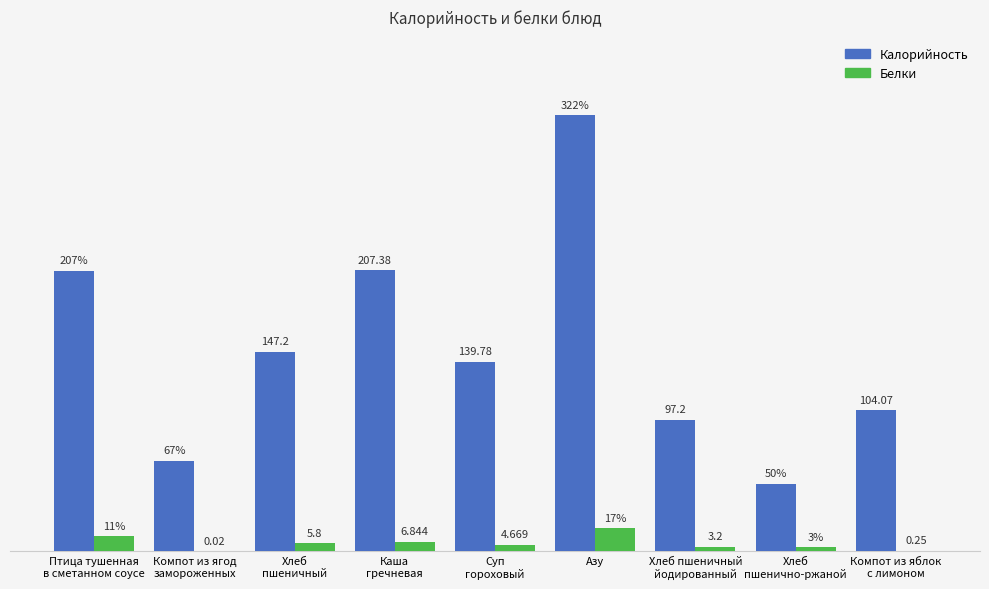

At which category does the chart reach its peak across all series?

Азу